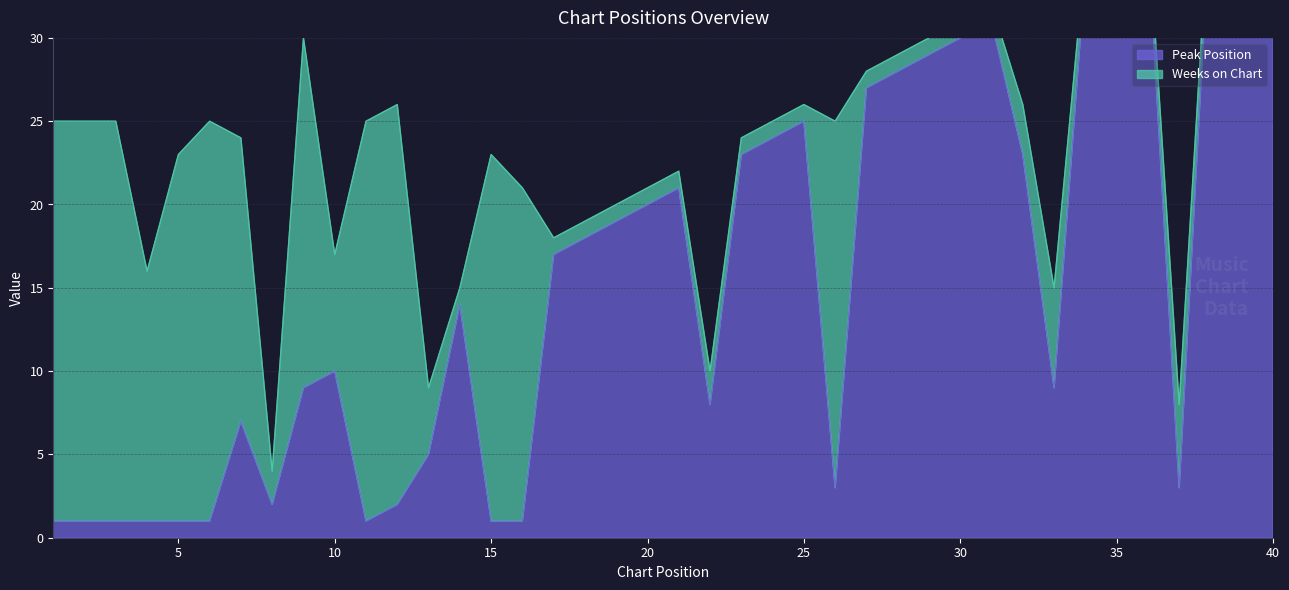

What is the sum of the values at 10 and 33?

19